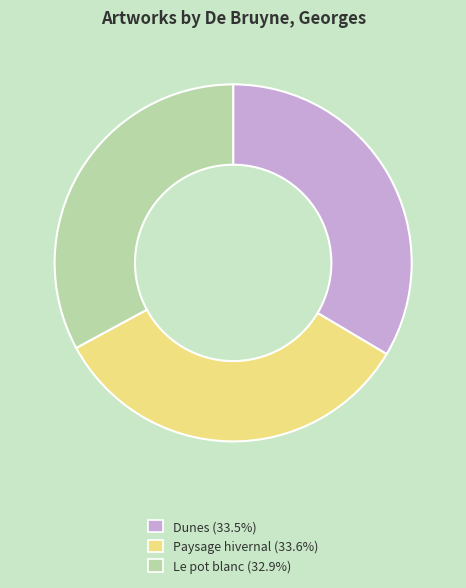

Between Paysage hivernal and Le pot blanc, which is larger?

Paysage hivernal